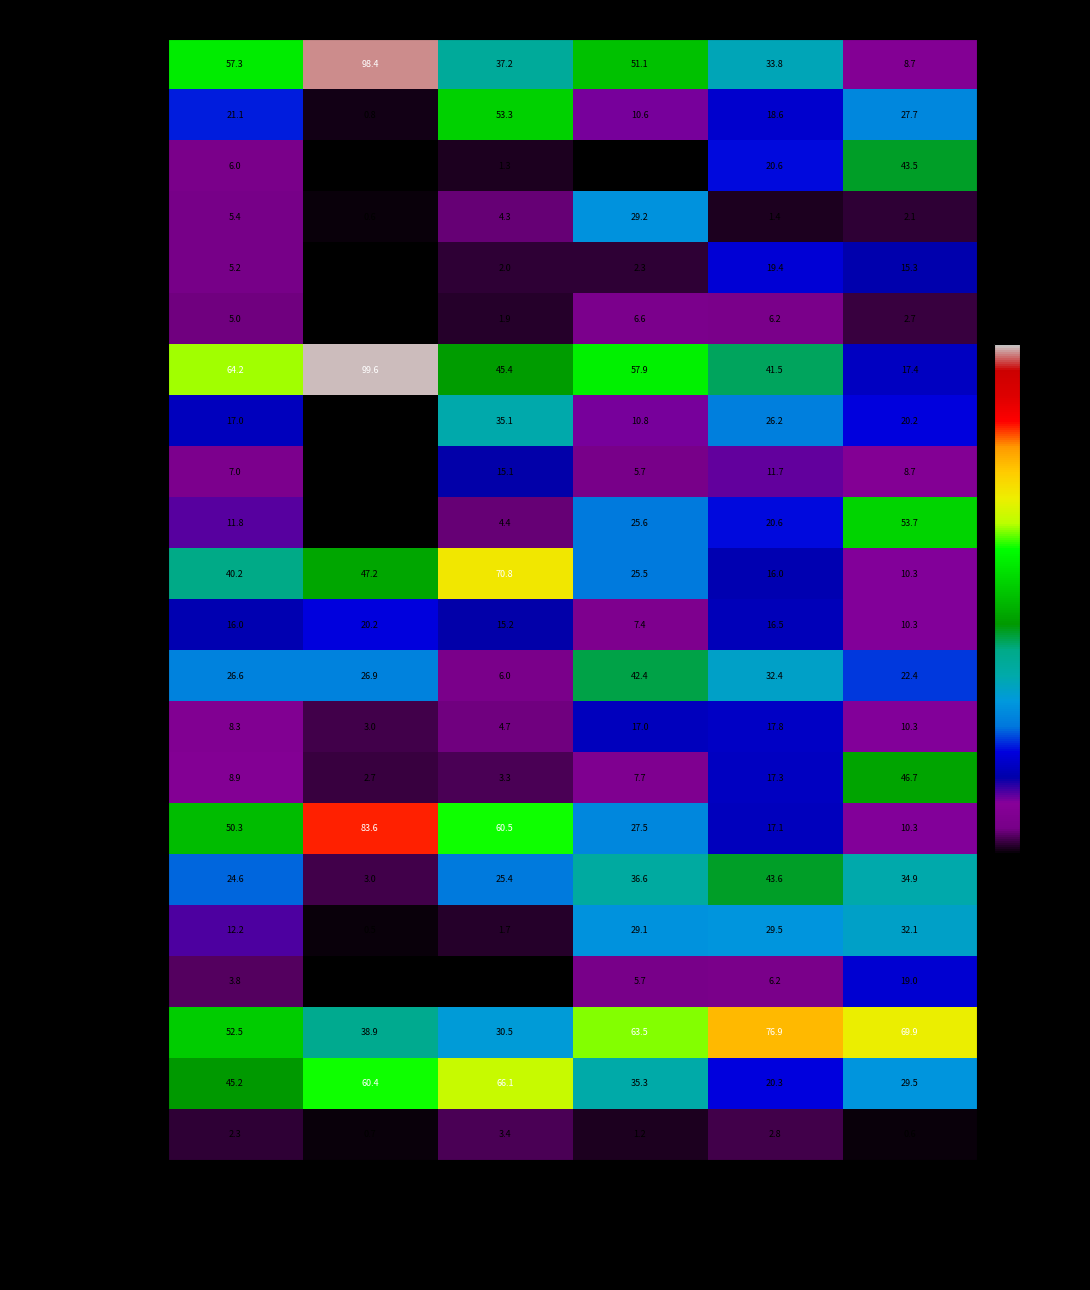

Read the 6 to 19 trucks value at Wholesale and retail trade.

29.5